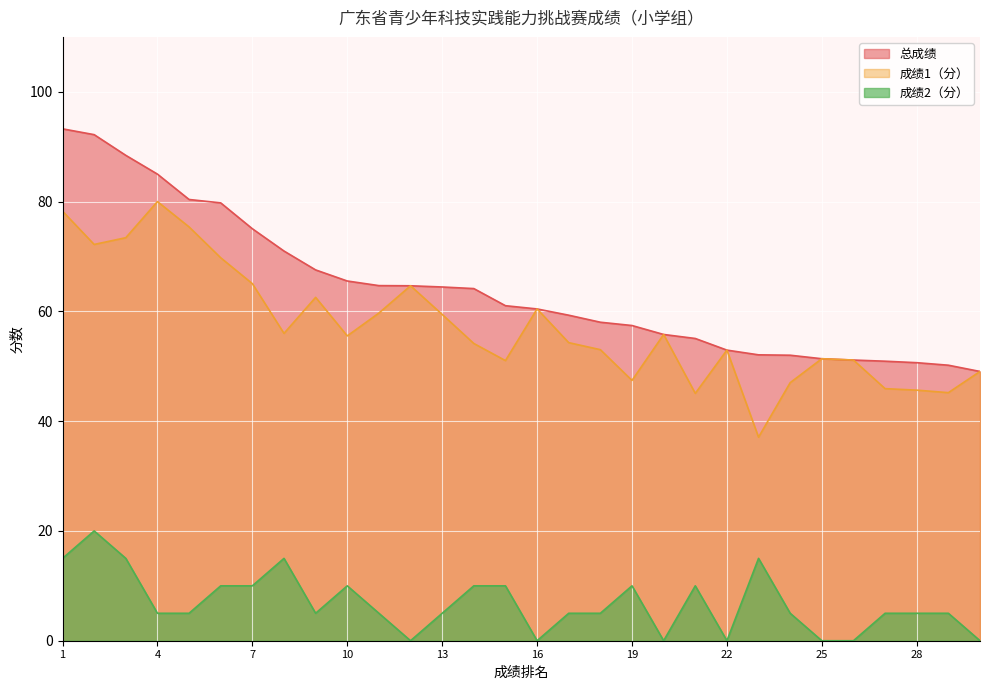

How many series are shown in this chart?

3